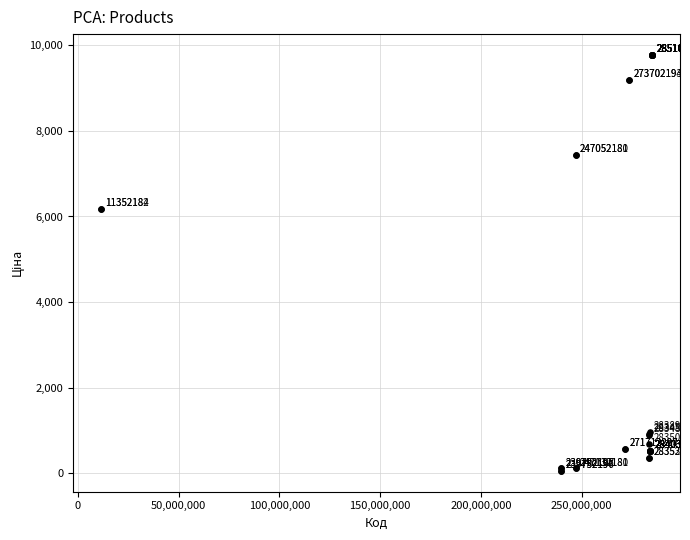

What Y value in the scatter plot is closest to 4915?

6182.6